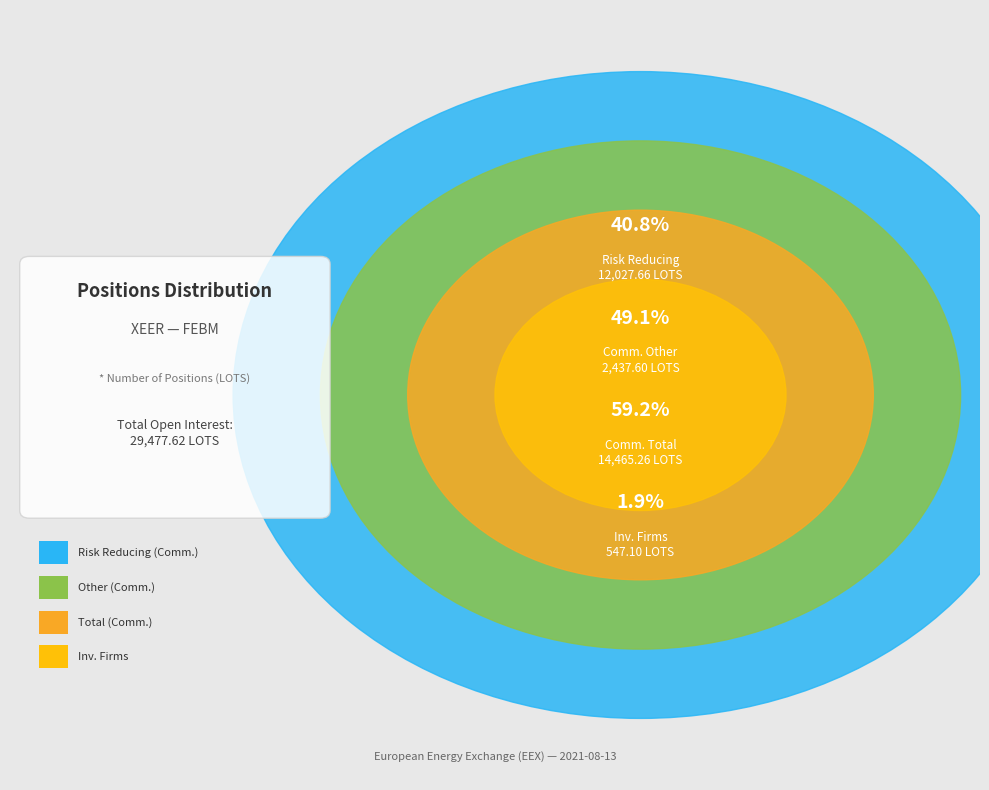

How much of the chart is everything except Commercial Undertakings
(Total Long)?

50.9%